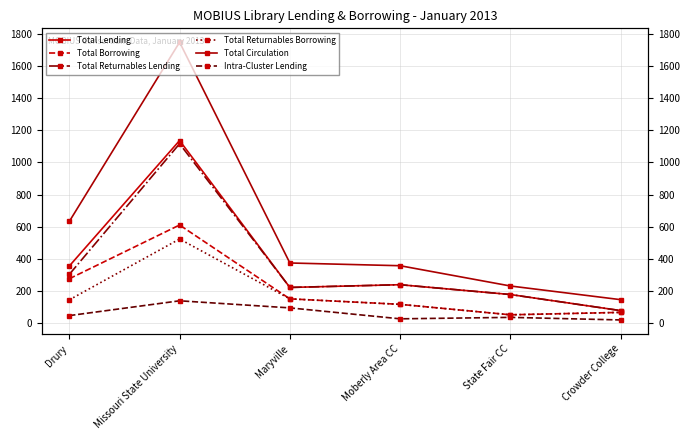

What is the average value of the Total Returnables Lending series?

357